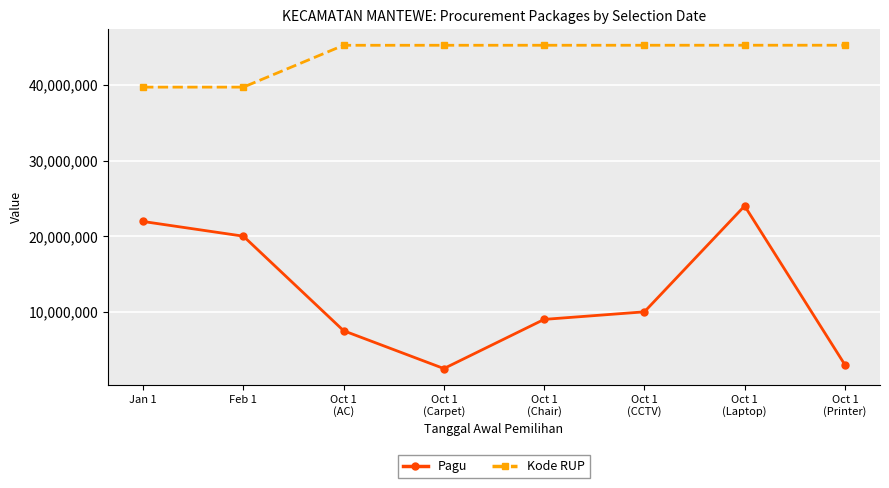

What position from the left is Oct 1
(Chair)?

5